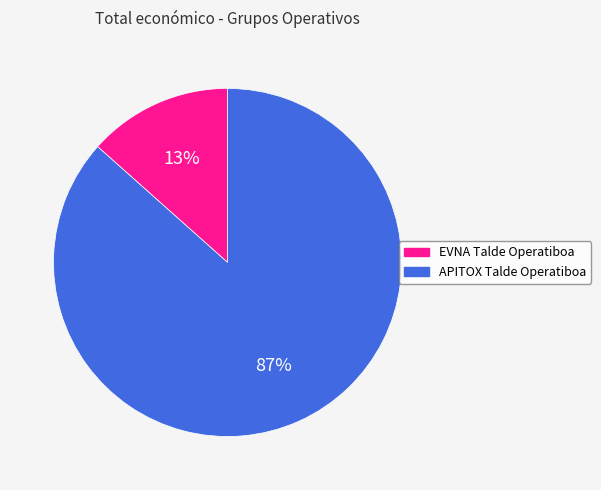

Which has a higher value, APITOX Talde Operatiboa or EVNA Talde Operatiboa?

APITOX Talde Operatiboa